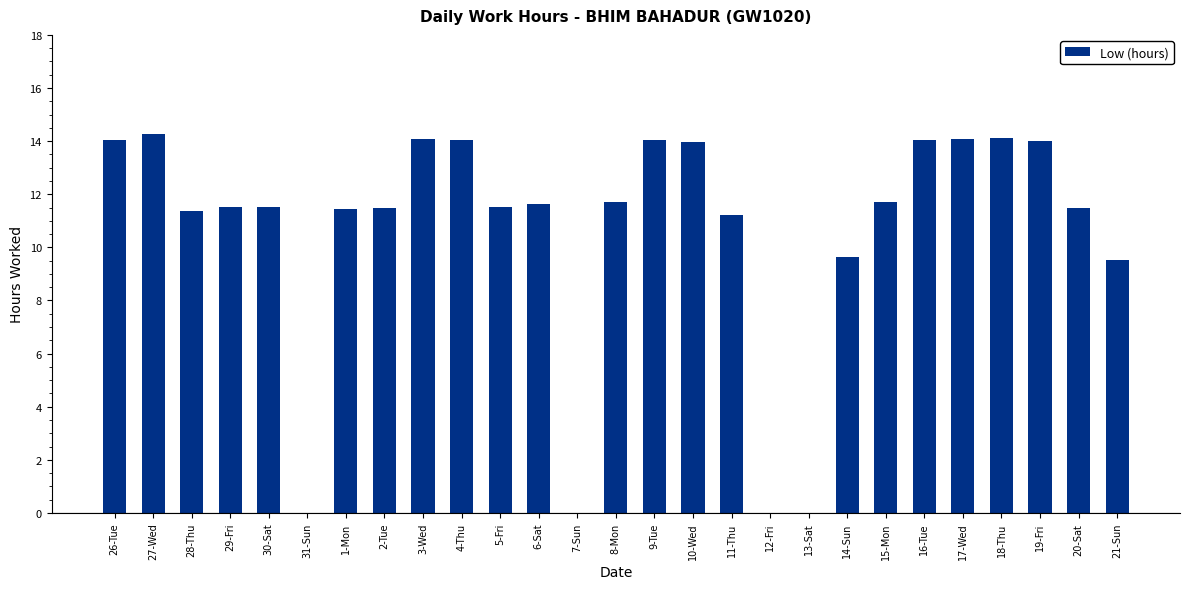

What is the average value?

10.6